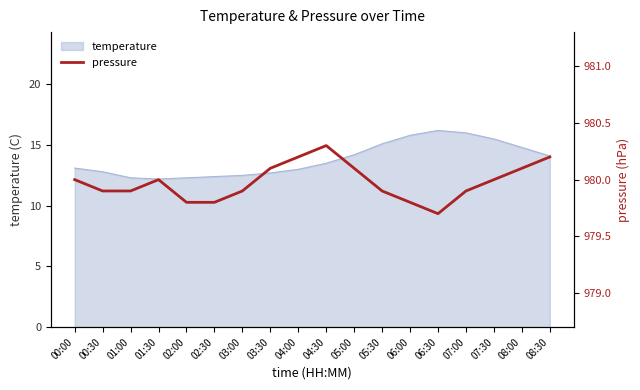

Rank the categories by value from lowest to highest.

06:30, 02:00, 02:30, 06:00, 00:30, 01:00, 03:00, 05:30, 07:00, 00:00, 01:30, 07:30, 03:30, 05:00, 08:00, 04:00, 08:30, 04:30